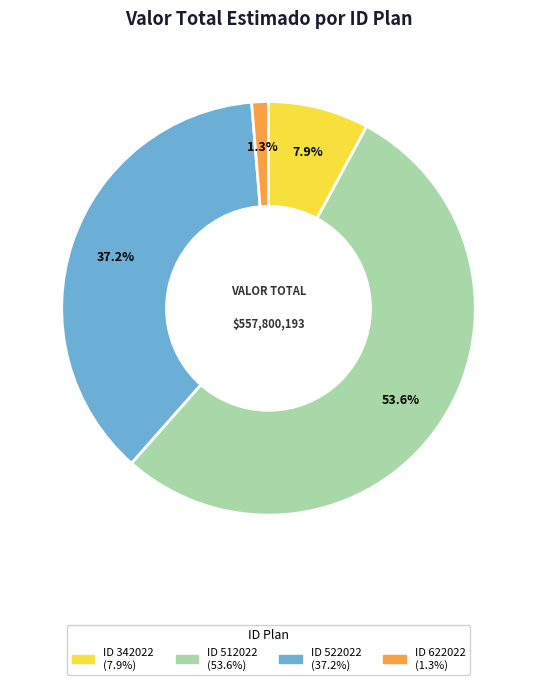

Is there any slice that represents more than half of the pie?

Yes